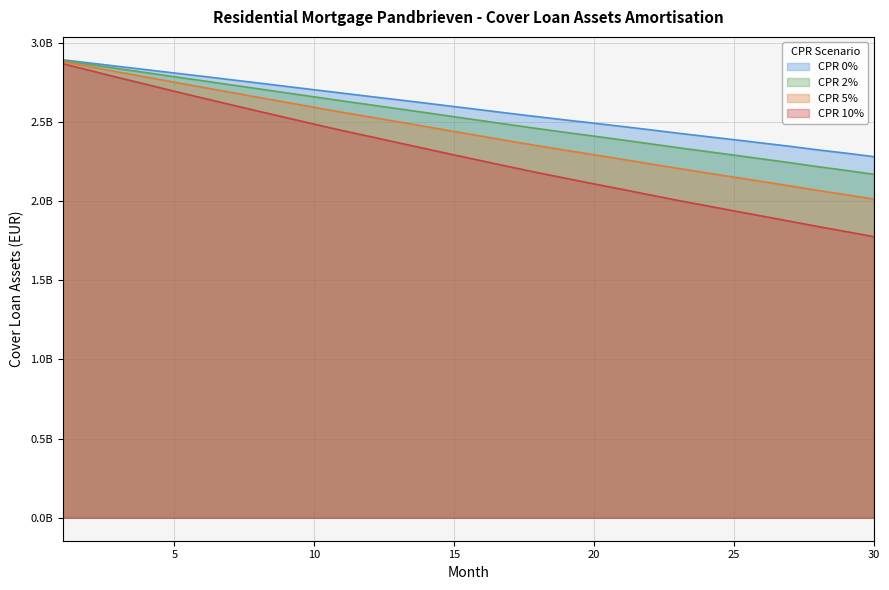

Which has a higher value, 2 or 17?

2